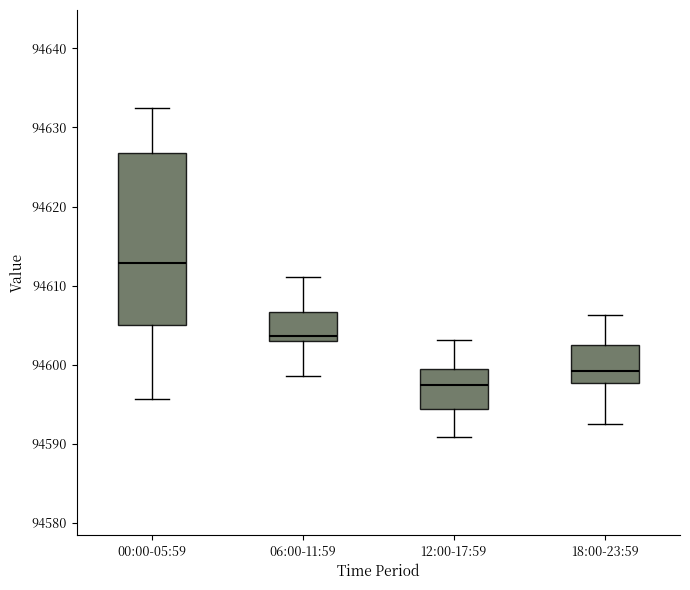

Where does the median line of the box for 12:00-17:59 sit on the y-axis? The values are not printed on the chart, so give them approximately, as read against the axis.

94597